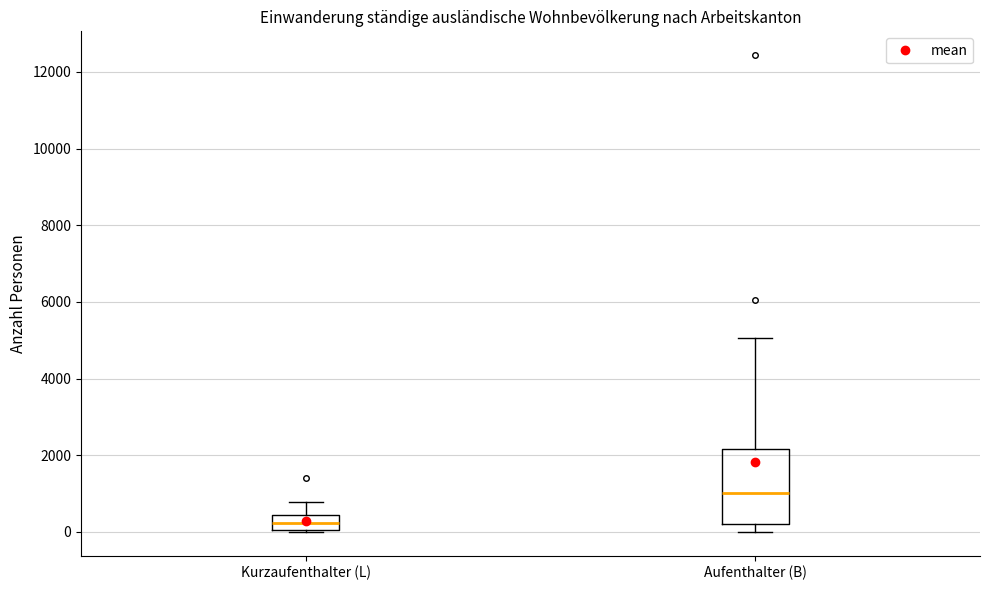

Reading left to right, read every box against the y-axis: the position of its median line, the range the box covers, and the ends of its whiskers. The values are not printed on the chart, so give them approximately, as read against the axis.

Kurzaufenthalter (L): median 200, box 0 to 400, whiskers 0 to 800
Aufenthalter (B): median 1000, box 200 to 2200, whiskers 0 to 5000